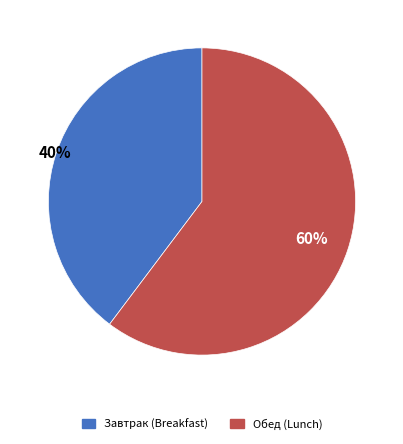

Count the number of slices in the pie.

2